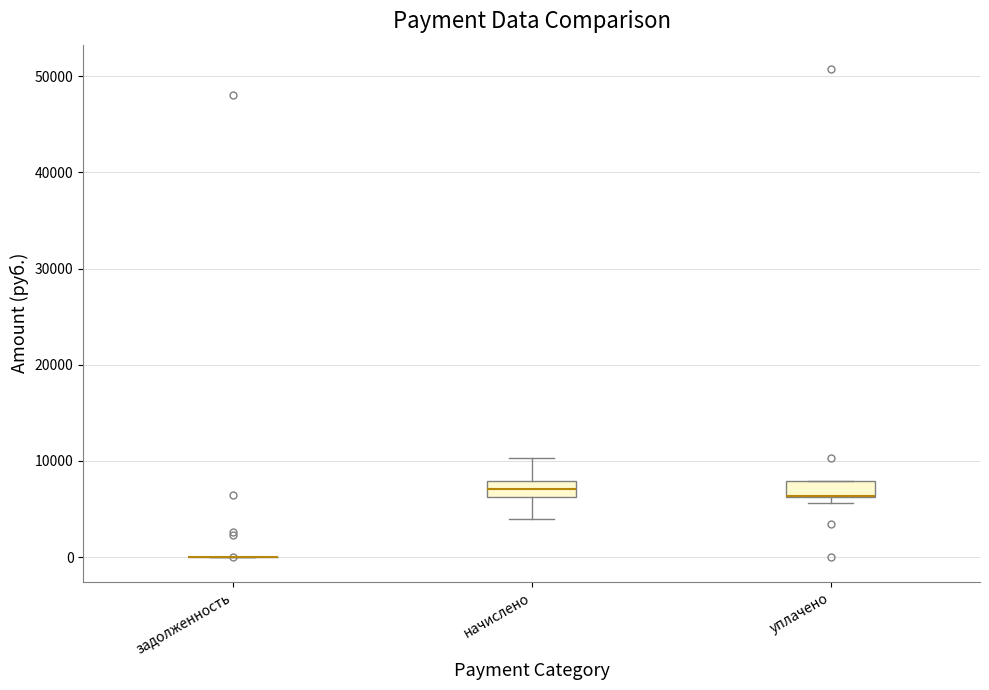

Reading left to right, transcribe this box plot: for each box, give where its median line is, the range the box spans, and where its two whiskers end, as read against the y-axis. The values are not printed on the chart, so give them approximately, as read against the axis.

задолженность: box collapsed to a line at 0, whiskers 0 to 0
начислено: median 7000, box 6000 to 8000, whiskers 4000 to 10000
уплачено: median 6000 (drawn on the box's lower edge), box 6000 to 8000, whiskers 6000 (just below the box's lower edge) to 8000